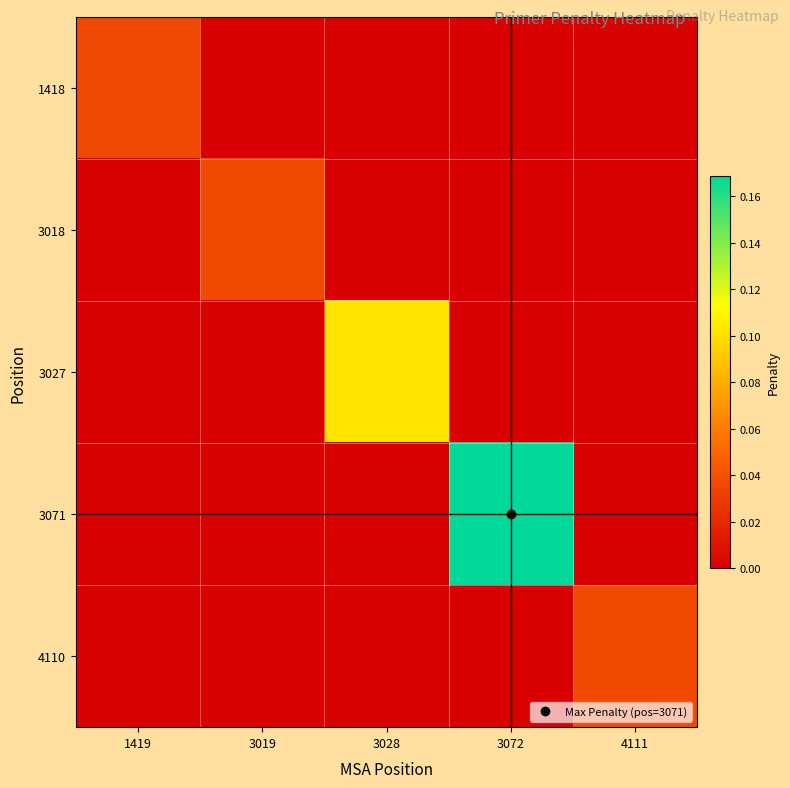

Which series has the widest spread of values?

3071